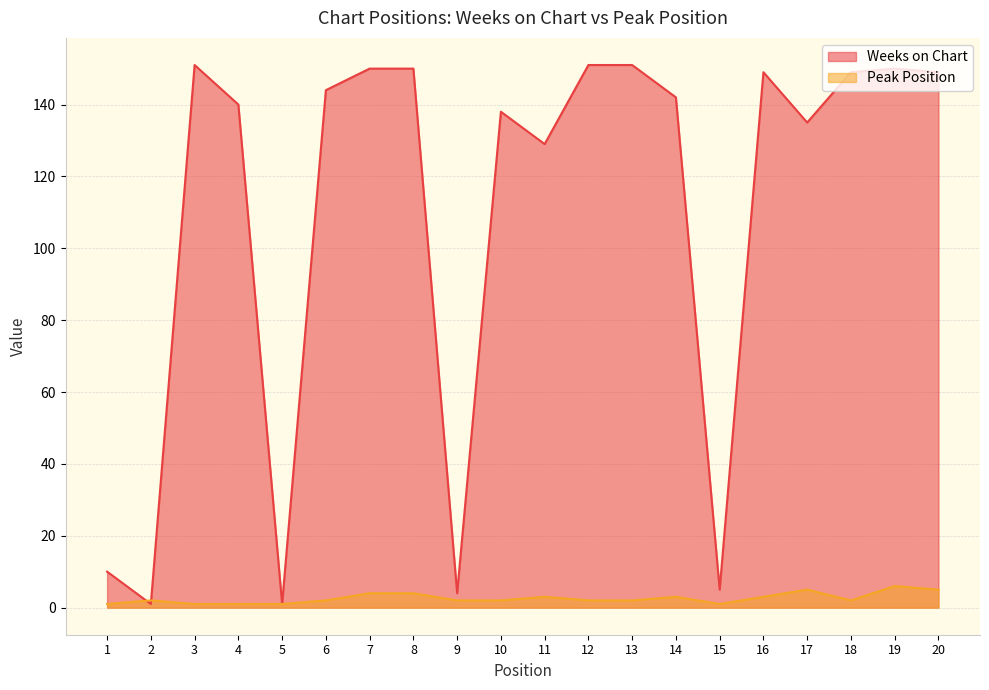

What is the difference between the Weeks on Chart values at 19 and 14?

8